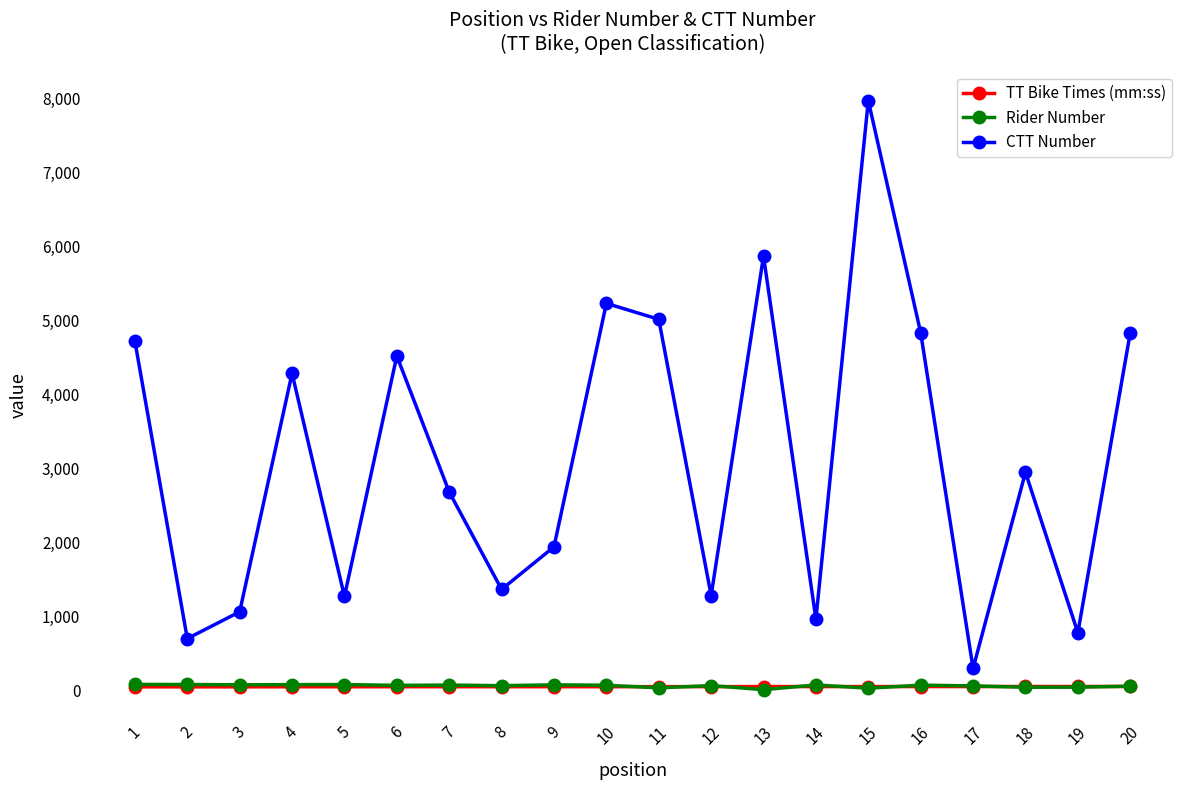

What is the difference between the second highest and minimum values in the CTT Number series?

5571